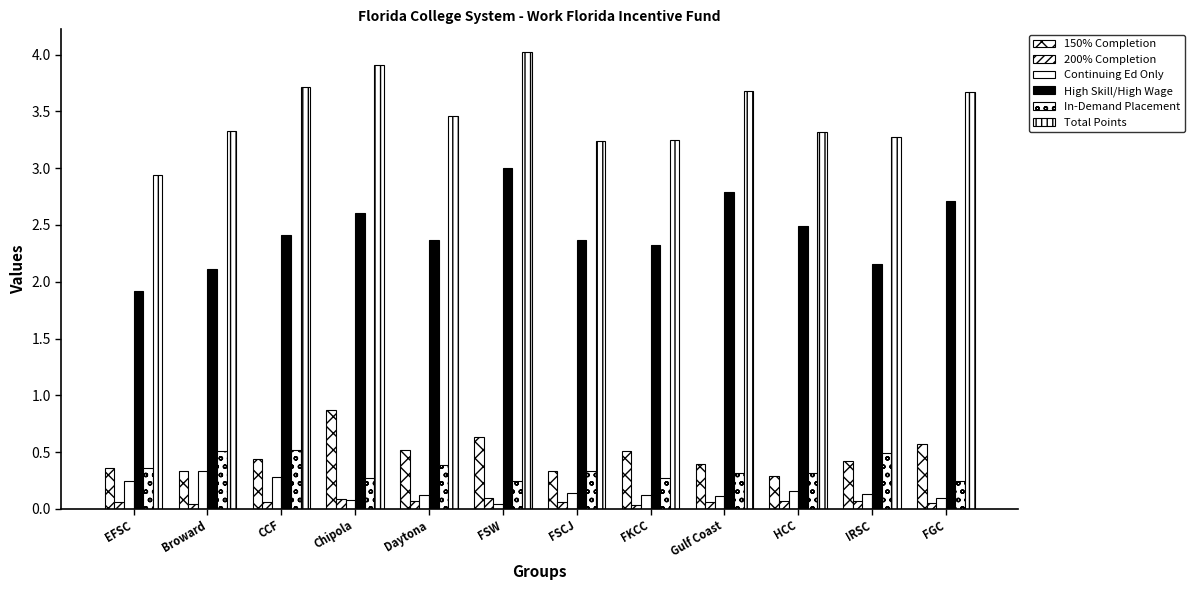

Are the bars grouped side by side (vs. stacked)?

Yes